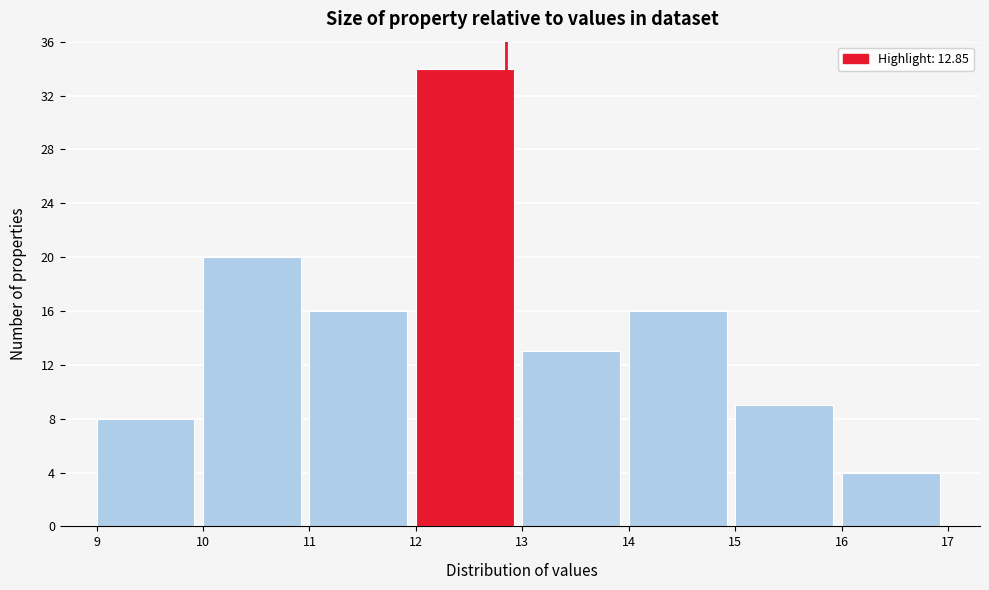

Reading left to right, list every bar in this chart as the range it spans on the x-axis followed by its height. The values are not printed on the chart, so give them approximately, as read against the axis.

9 to 10: 8
10 to 11: 20
11 to 12: 16
12 to 13: 34
13 to 14: 13
14 to 15: 16
15 to 16: 9
16 to 17: 4